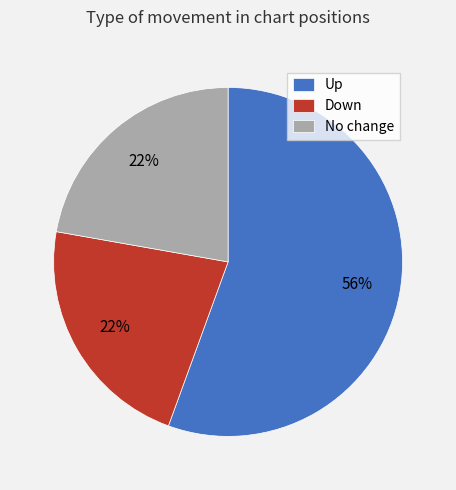

Do Up and No change together represent more than half of the pie?

Yes